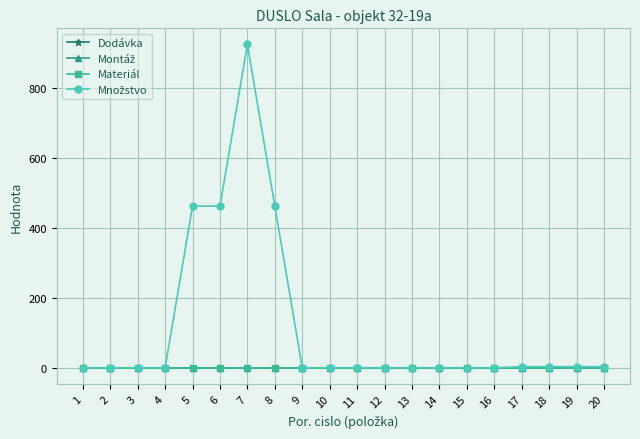

What is the maximum value for Množstvo?

924